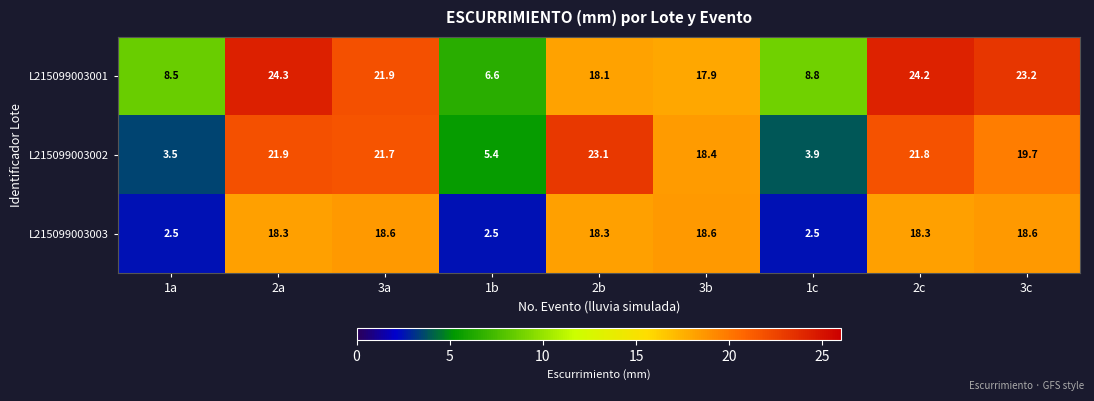

At how many categories does at least one series exceed 19?

5